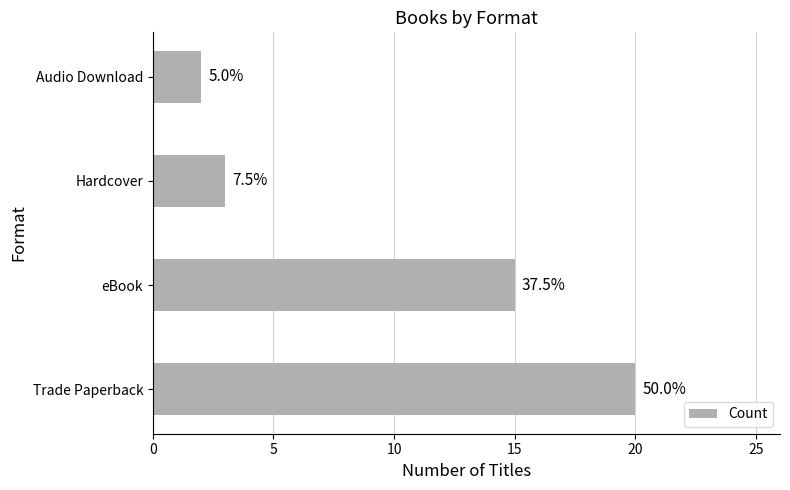

Does the chart contain any negative values?

No